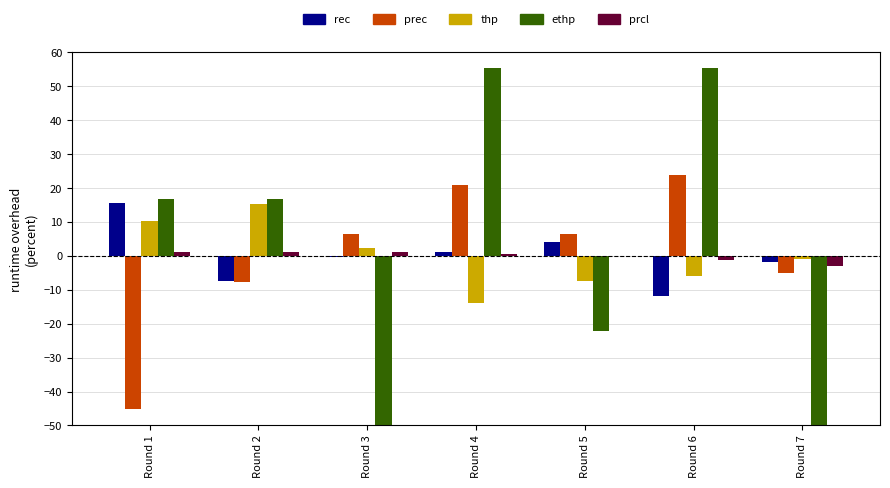

Which series has the widest spread of values?

ethp